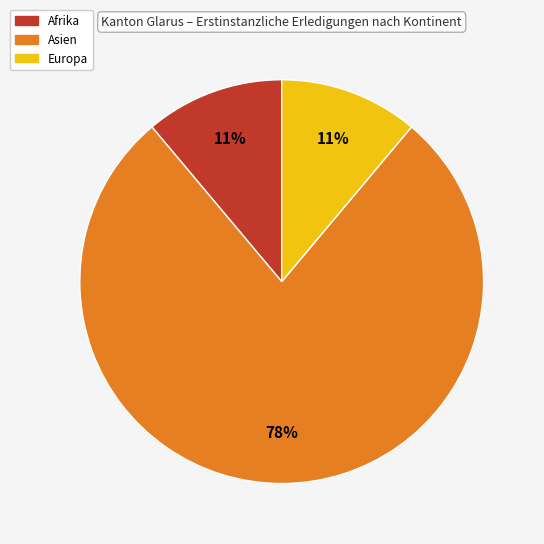

Does Afrika account for over 50% of the chart?

No